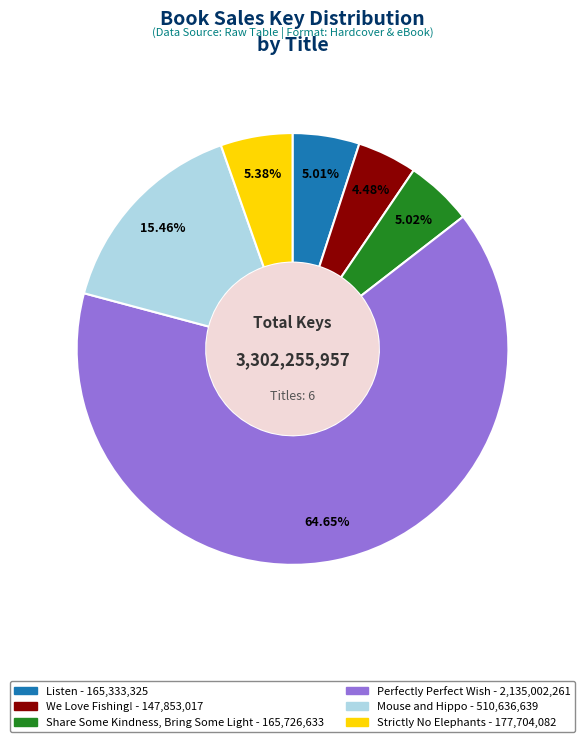

Approximately how many times larger is the value at Mouse and Hippo compared to We Love Fishing!?

3.5